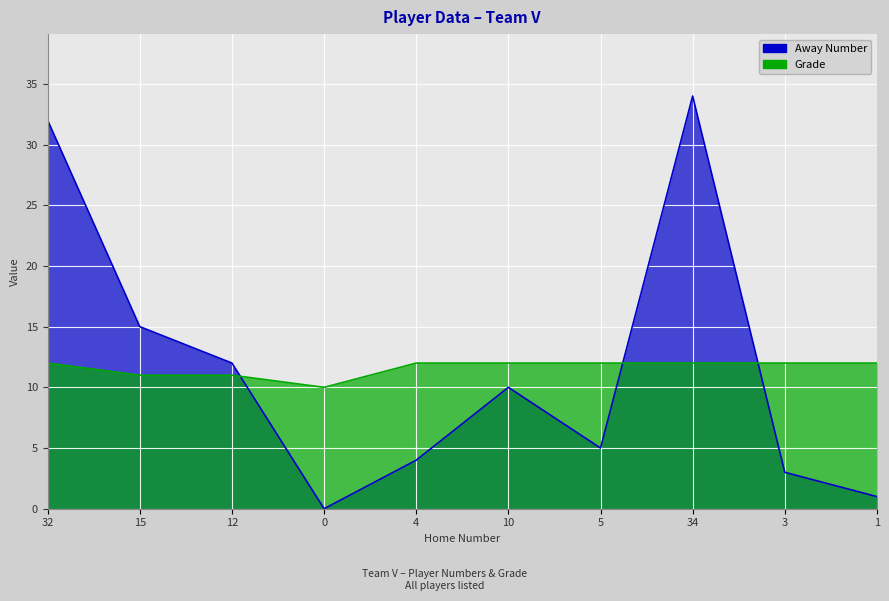

Between which two adjacent categories do Away Number and Grade first intersect?

12 and 0